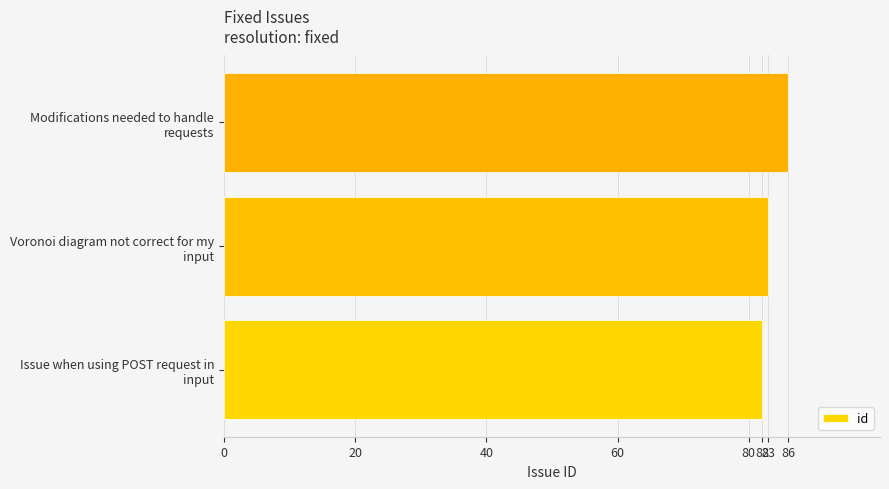

What is the maximum value shown in the chart?

86